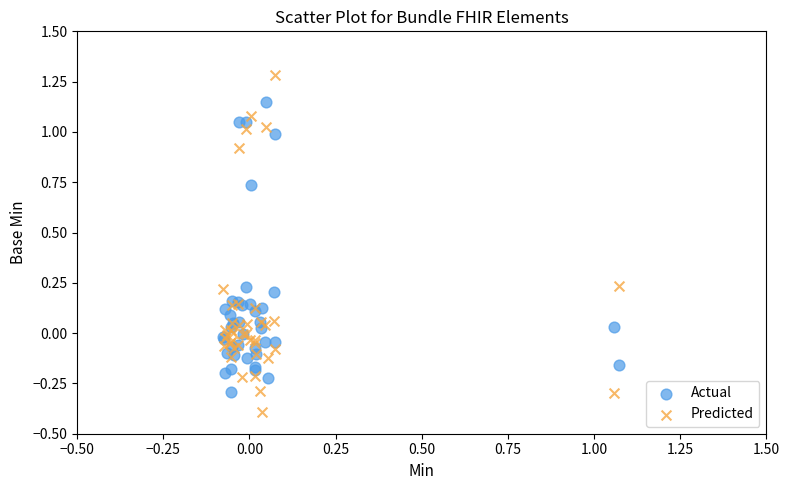

Which series contains the highest Y value?

Predicted